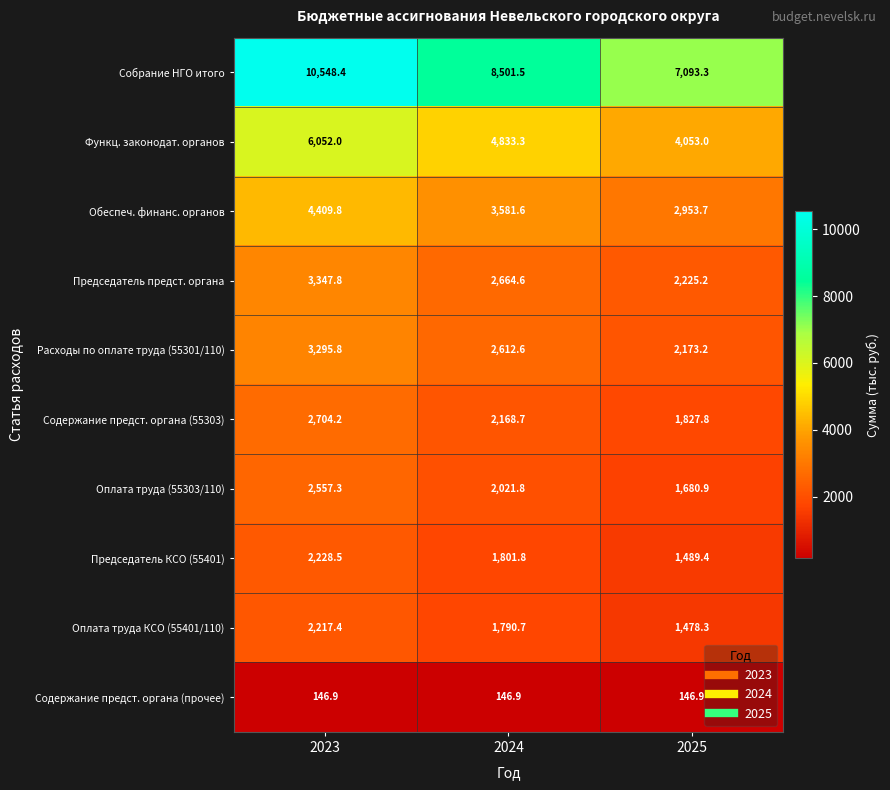

What is the difference between the Оплата труда (55303/110) values at 2023 and 2025?

876.4